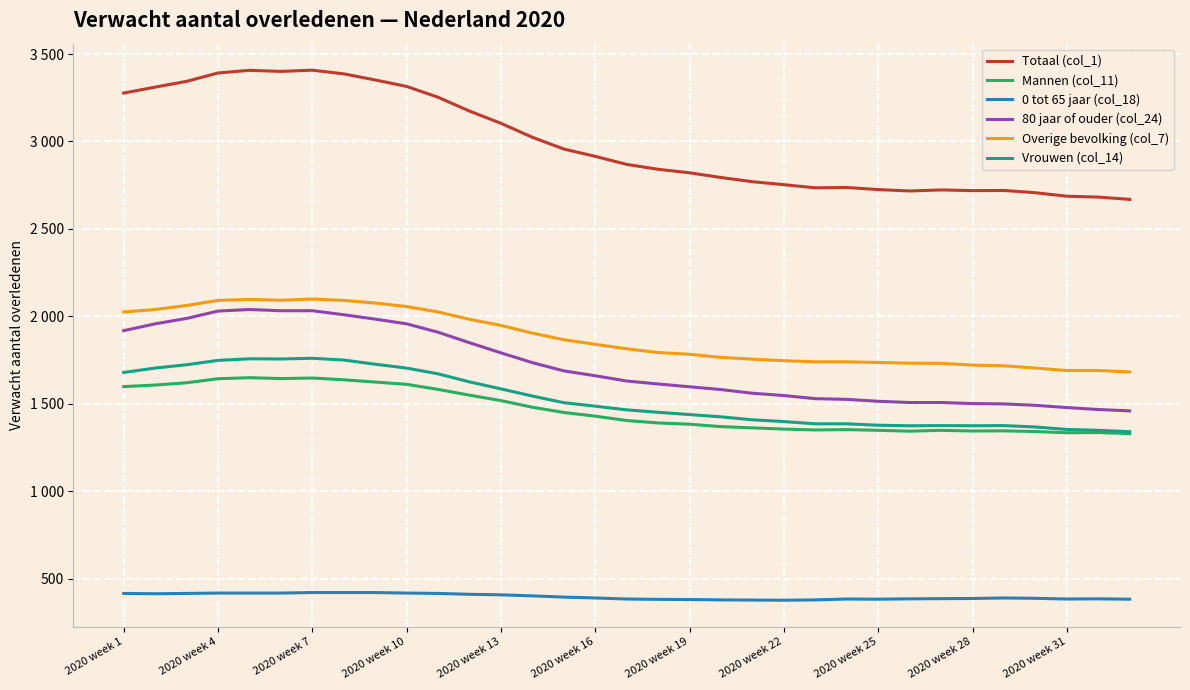

Does the chart display data point markers on the line(s)?

No